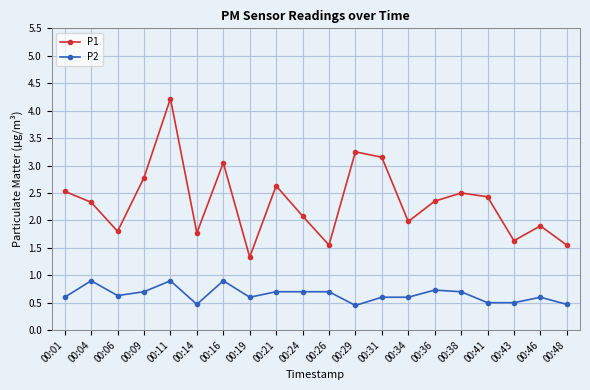

The P1 series shows 3.0 at 00:16. True or false?

True